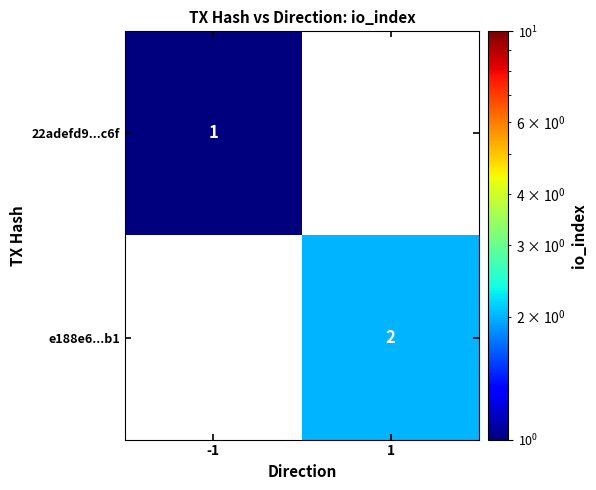

Is it true that e188e6...b1 equals 1 at 1?

False